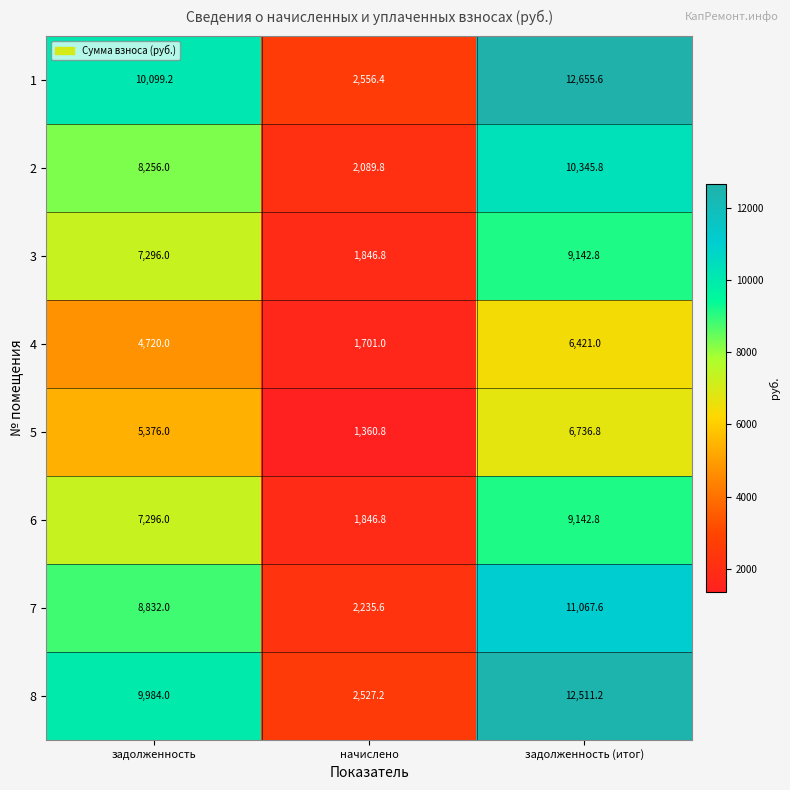

At how many categories does at least one series exceed 11711?

1